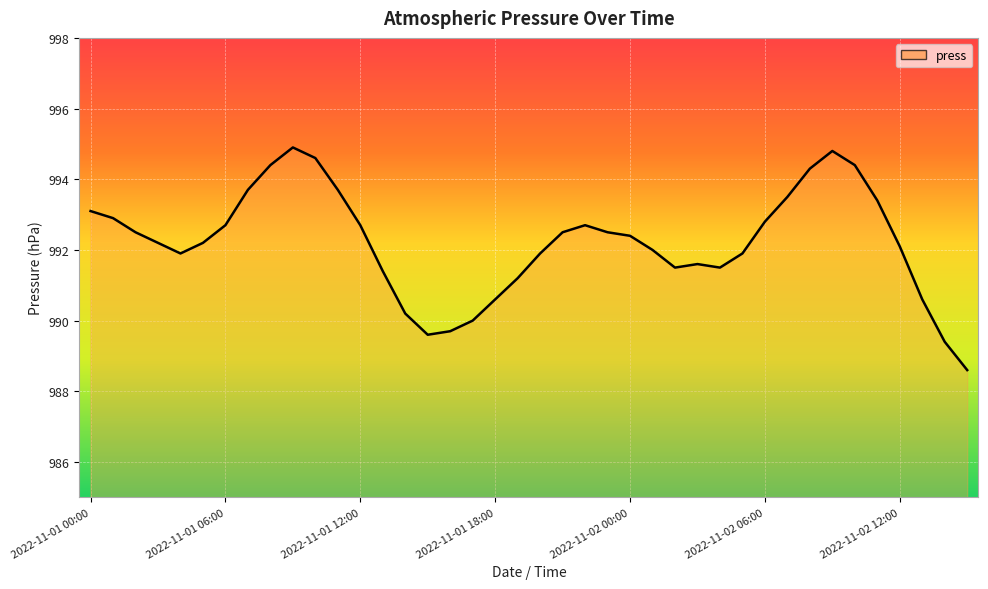

What is the difference between the maximum and minimum values?

6.3